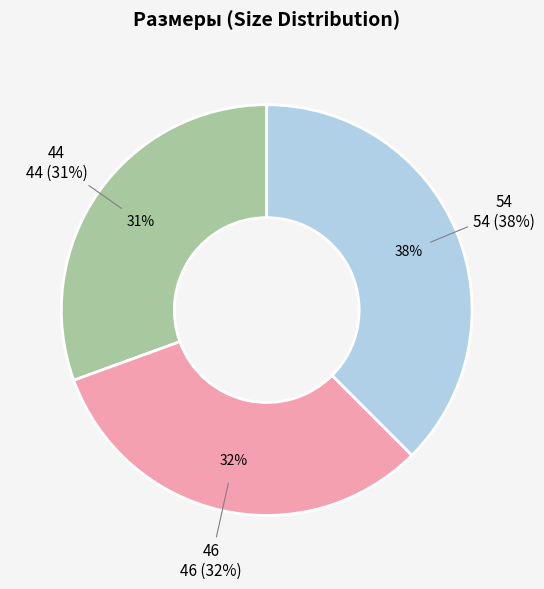

What percentage is NOT represented by 54?

62.5%